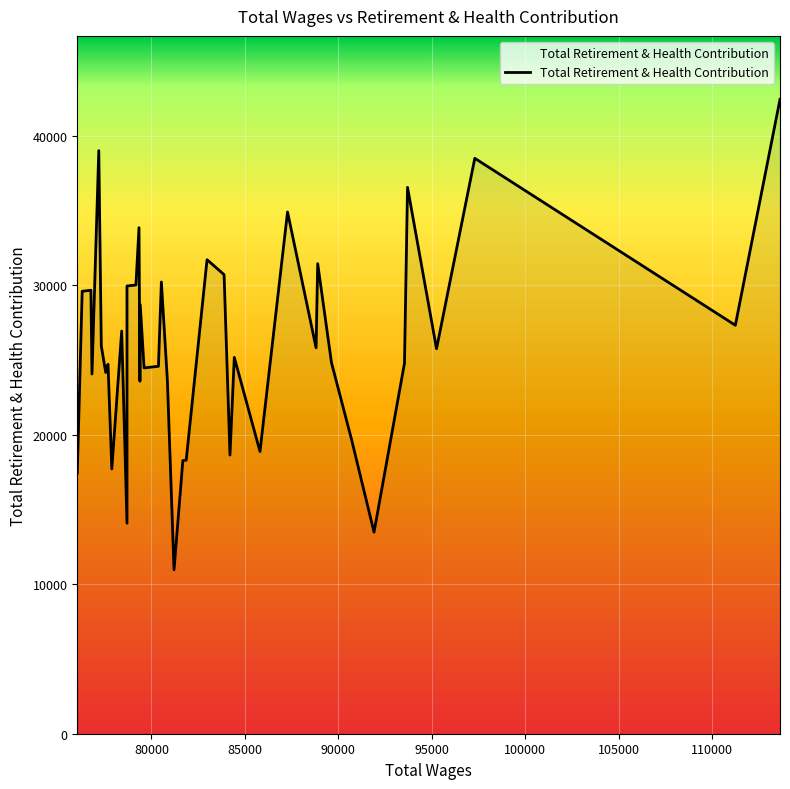

Reading left to right, list all the values displayed in this chart.

17444	29598	29666	24060	39004	25942	24168	24714	17715	26937	14084	29949	30019	33851	23583	28695	24469	24581	30220	23645	10967	18271	18298	31708	30710	18641	25176	18876	34903	25816	31443	24826	19675	13482	24784	36549	25754	38492	27324	42437